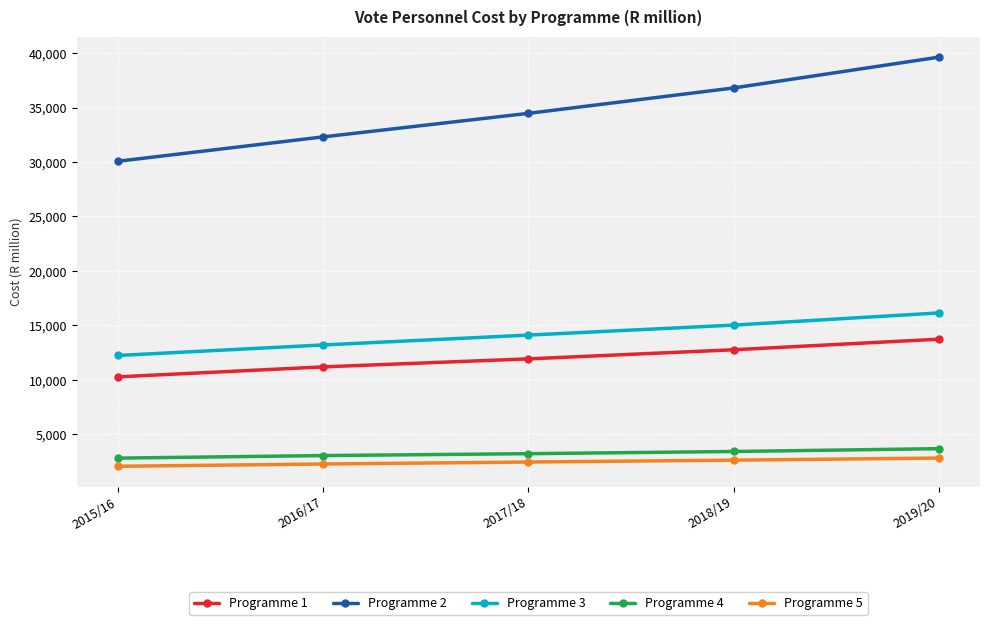

How many lines are shown in the chart?

5